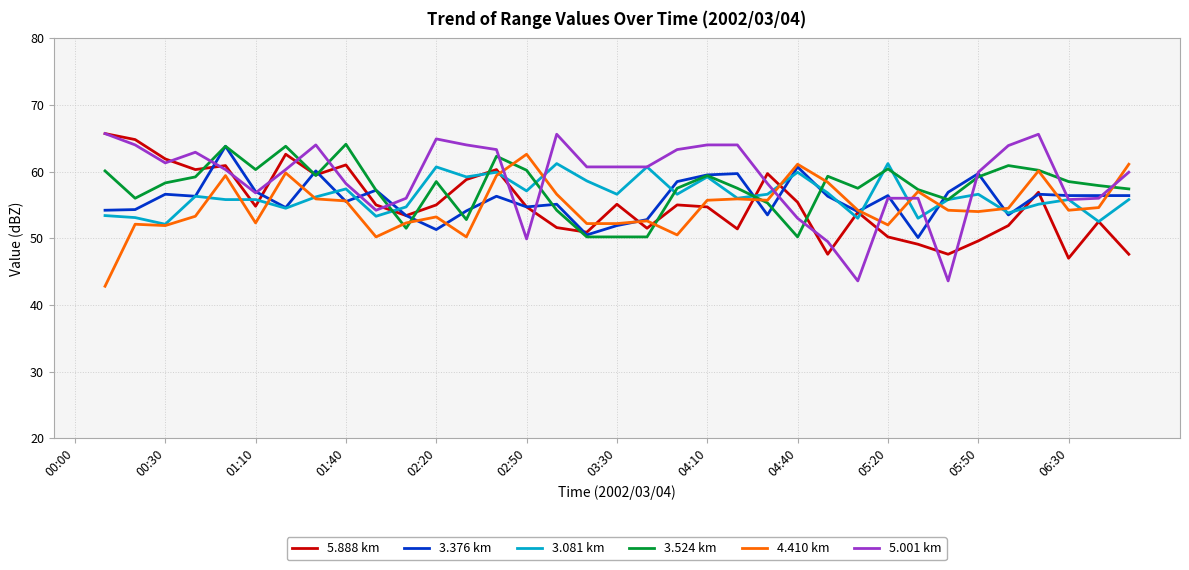

Read the 3.524 km value at 20.

57.5